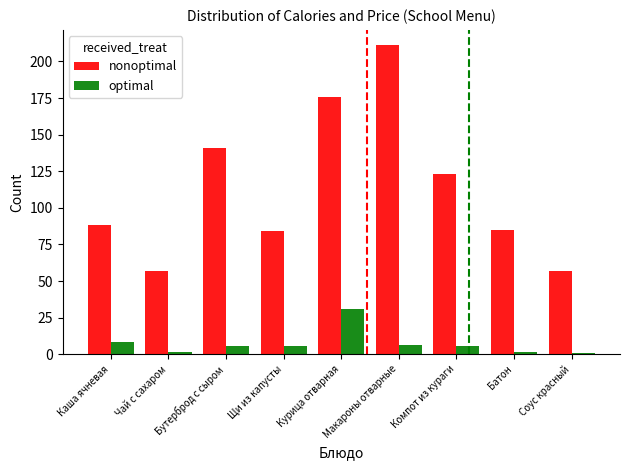

What is the average value of the optimal series?

7.4